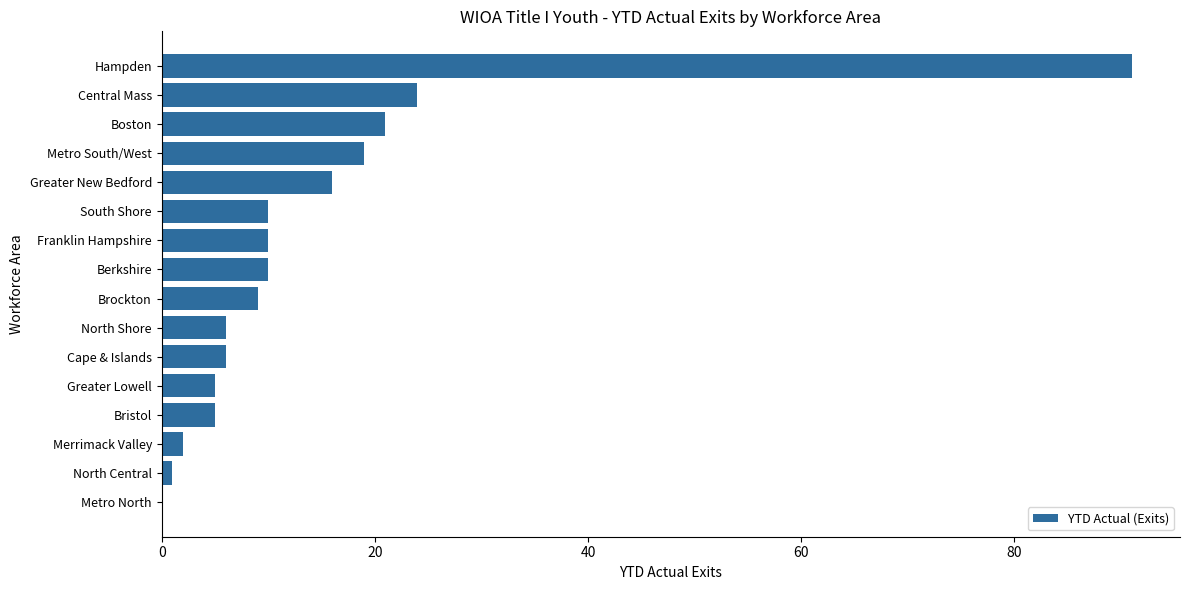

How many categories are shown in the chart?

16